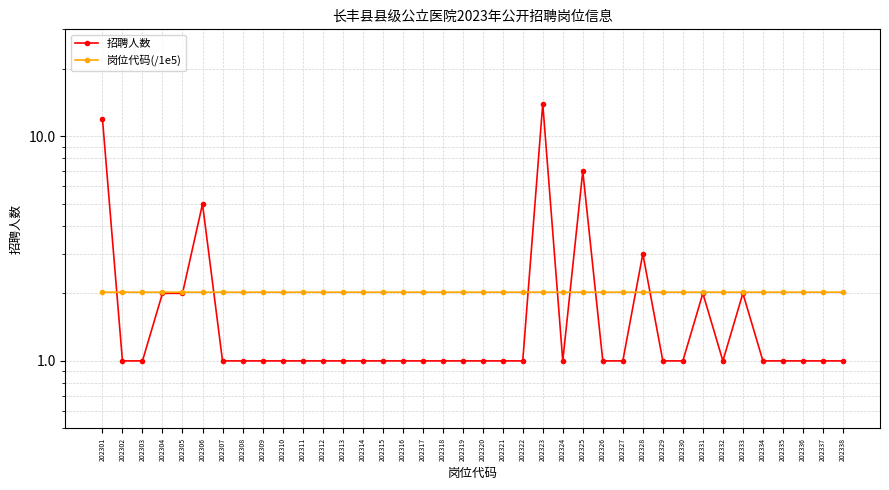

Between 202308 and 202334, which series saw the biggest shift?

岗位代码(/1e5)